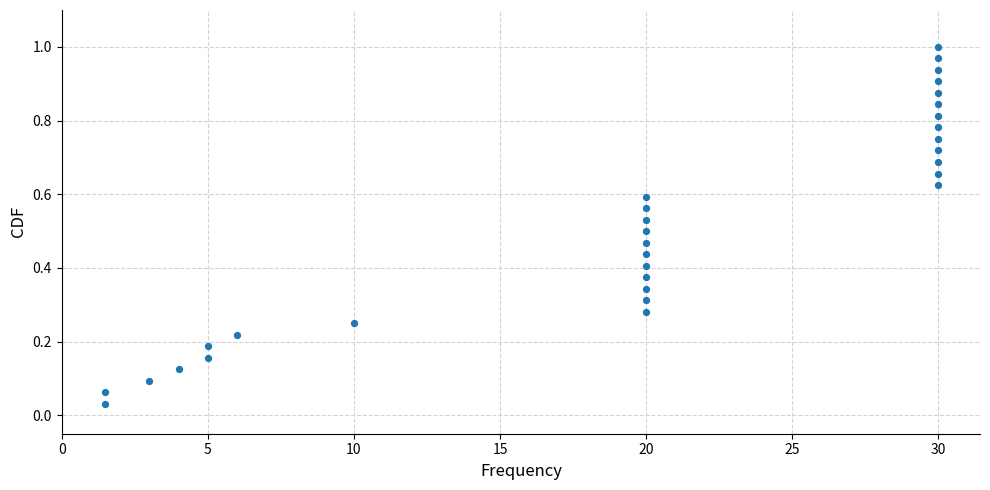

What is the range of X values (max minus min)?

28.5